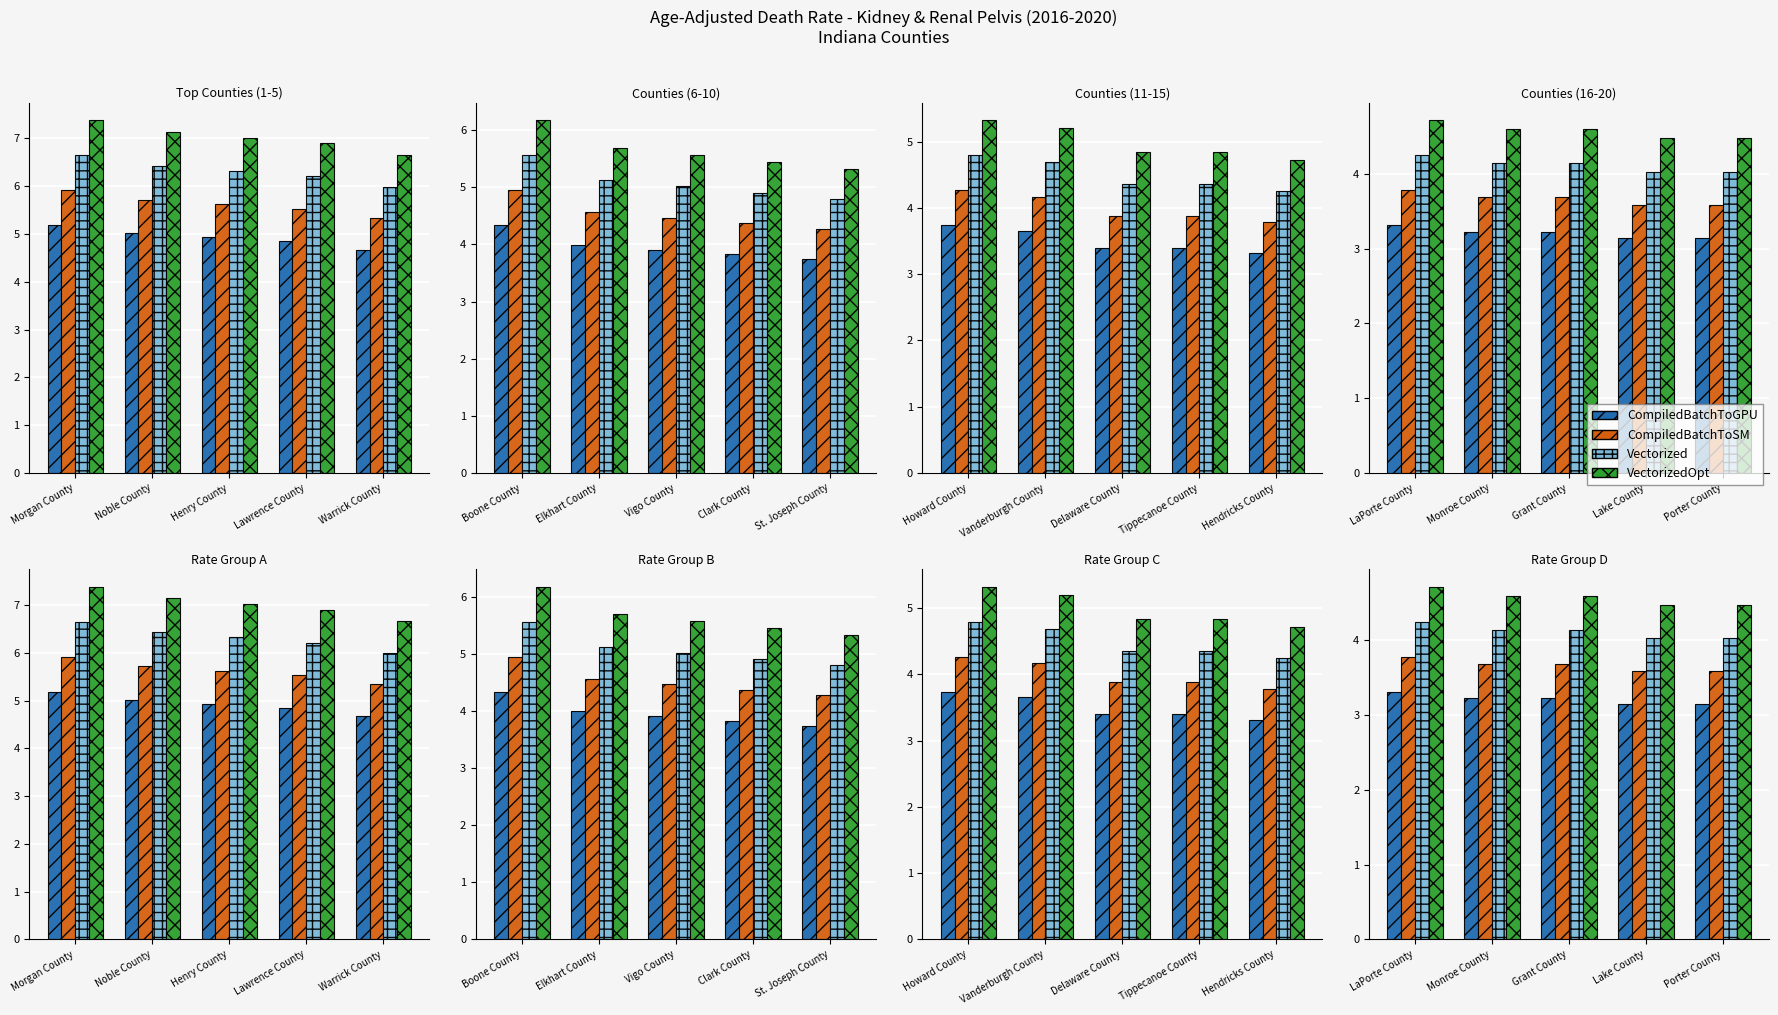

True or false: Vectorized has a value of 7.0 at Porter County.

False